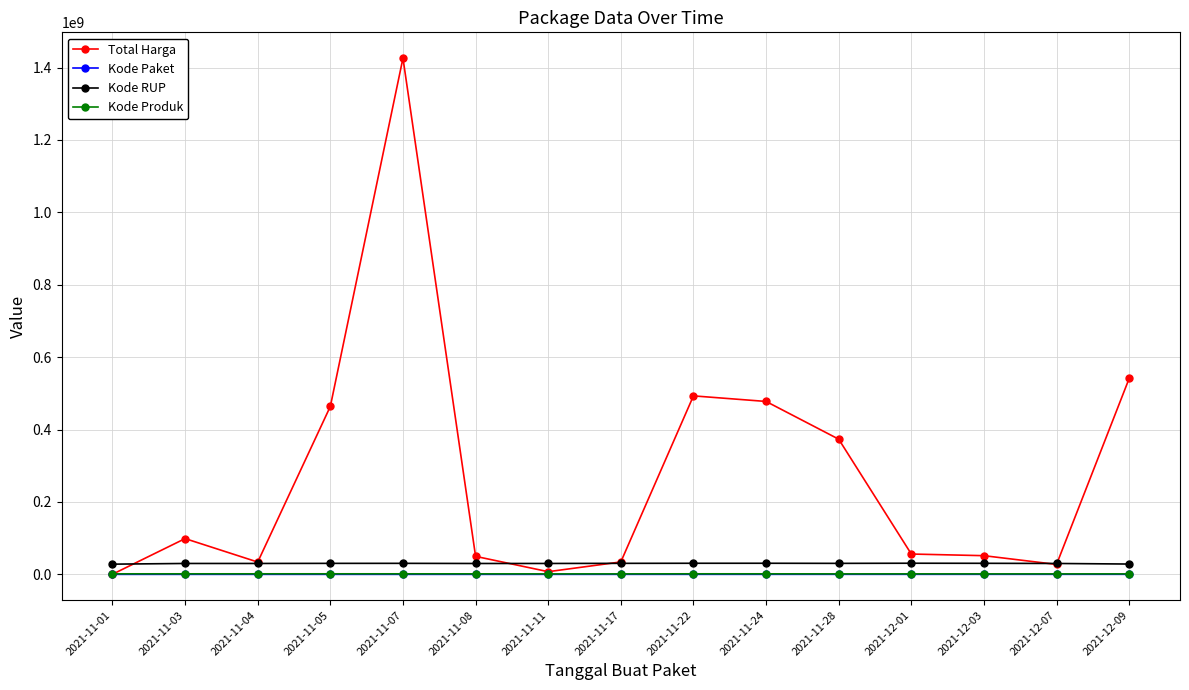

What is the approximate value of Kode Produk at 2021-11-05?

1519264